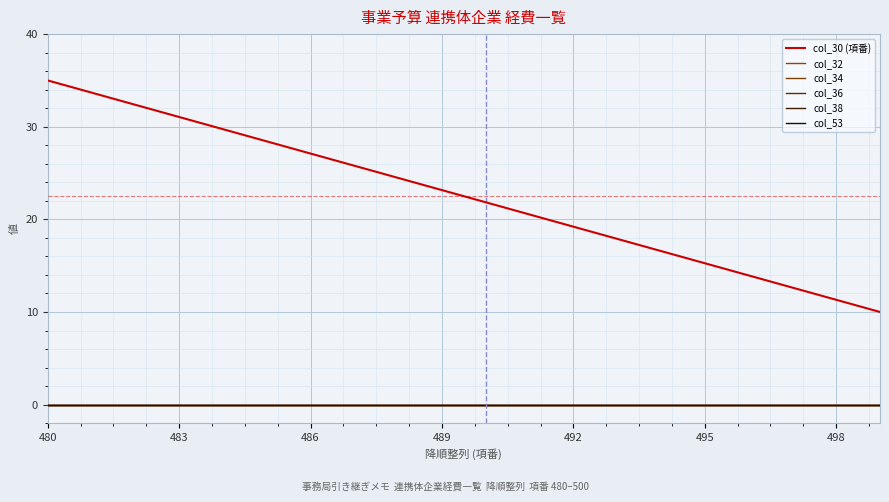

Does the chart have visible grid lines?

Yes